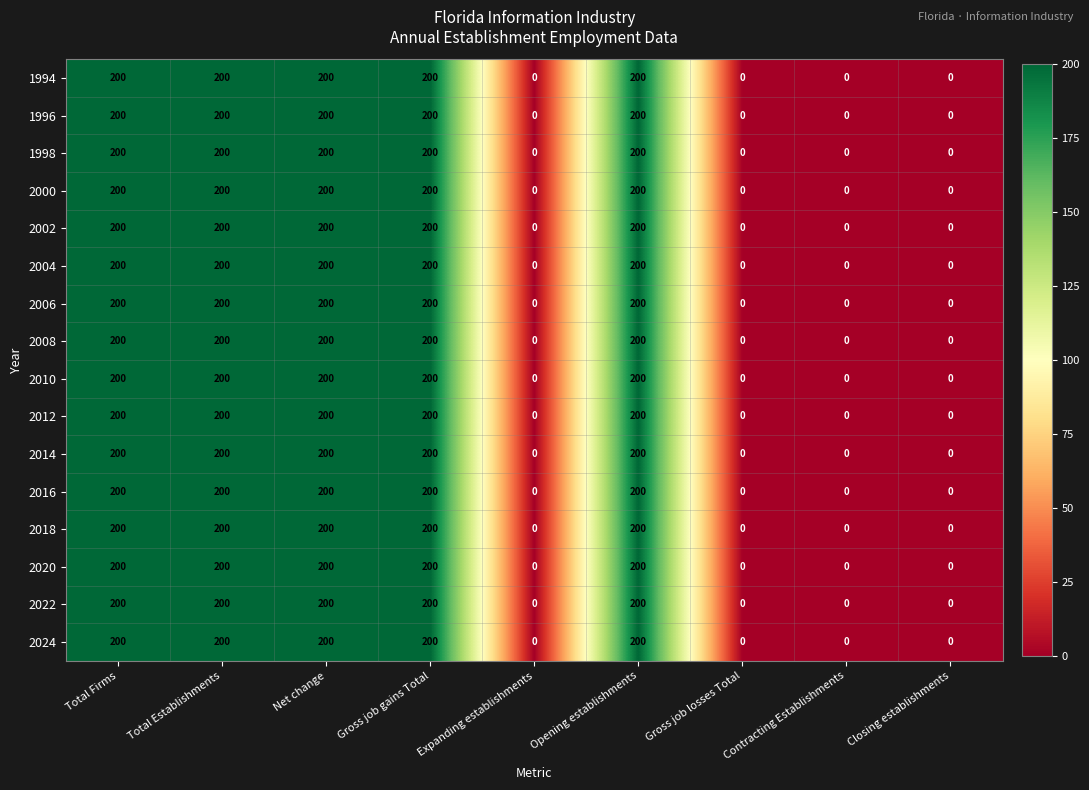

How many 2018 values are between 0 and 200?

9